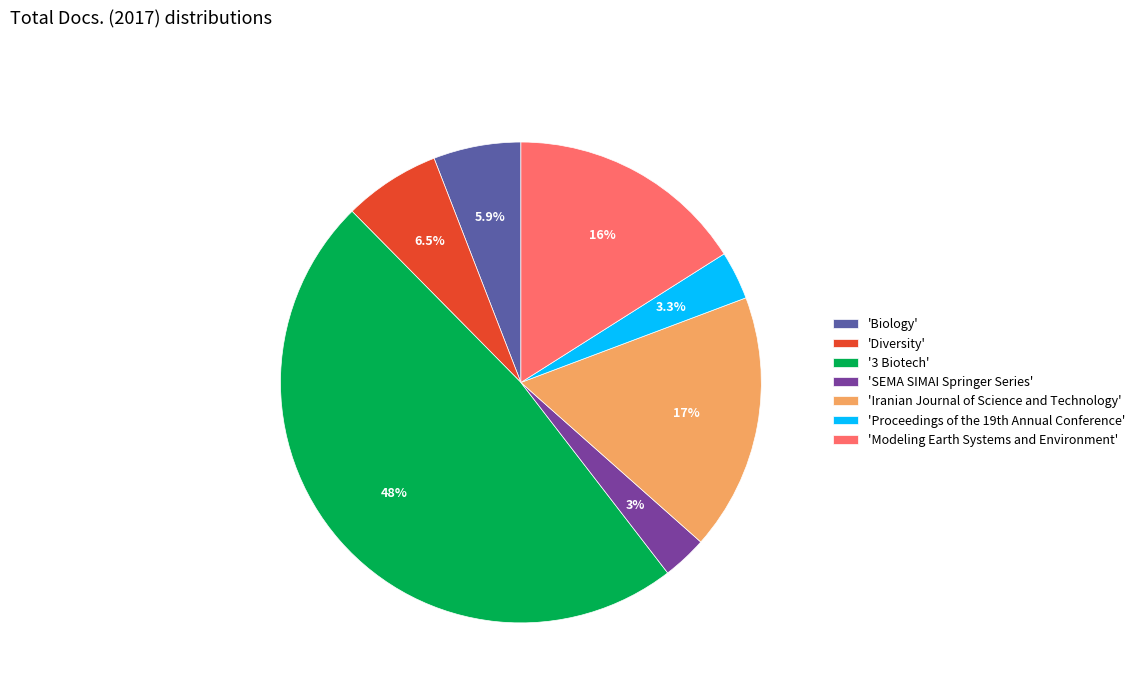

Which slice is the largest?

'3 Biotech'